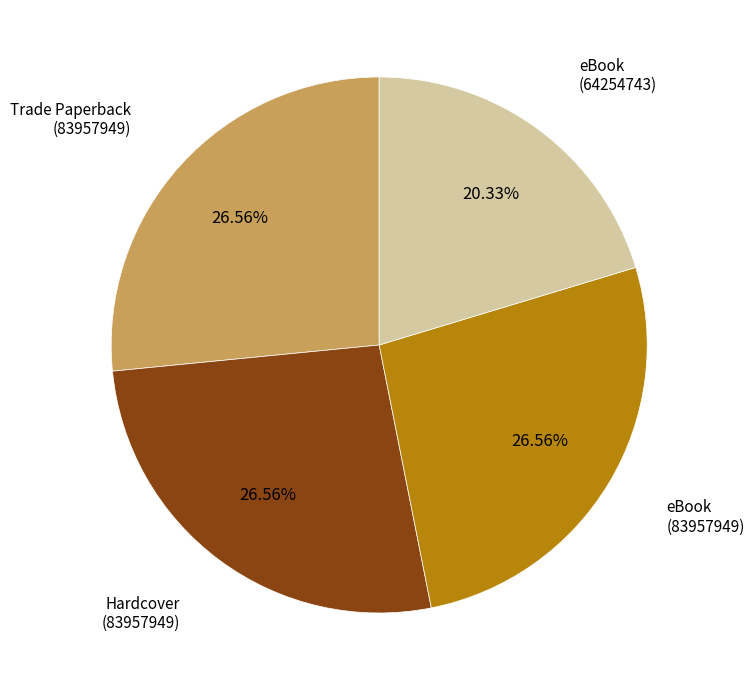

To the nearest percent, what percentage of the pie is Hardcover (83957949)?

27%